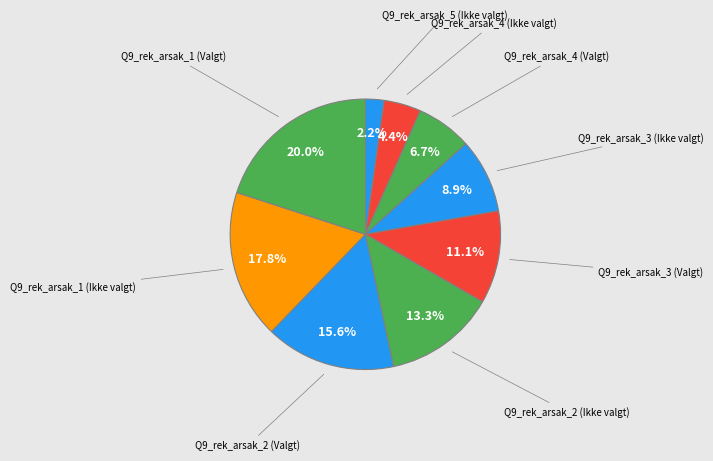

Between Q9_rek_arsak_5 (Ikke valgt) and Q9_rek_arsak_1 (Valgt), which is larger?

Q9_rek_arsak_1 (Valgt)